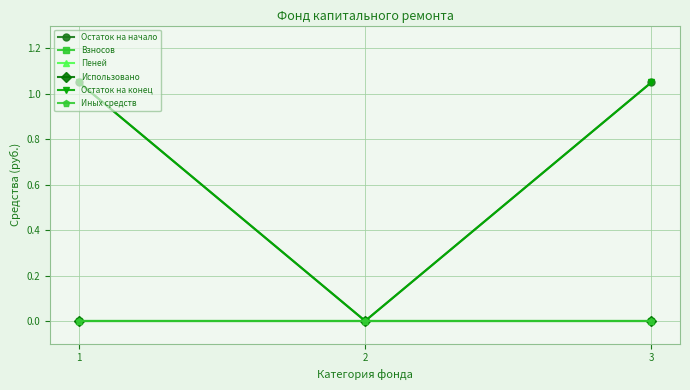

At which category is the sum across all series the highest?

1